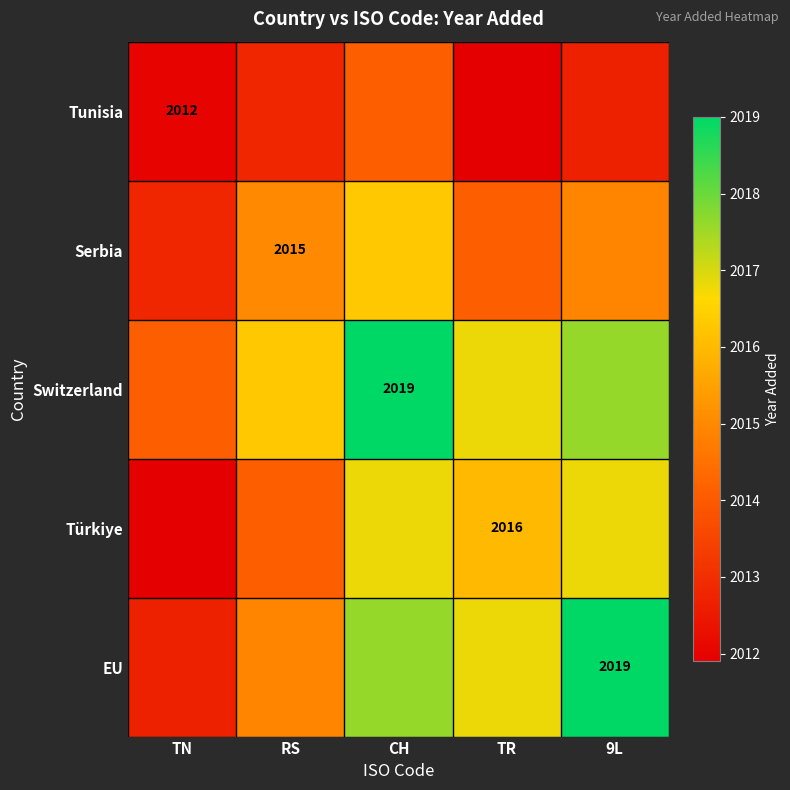

Is it true that EU equals 2019.0 at 9L?

True